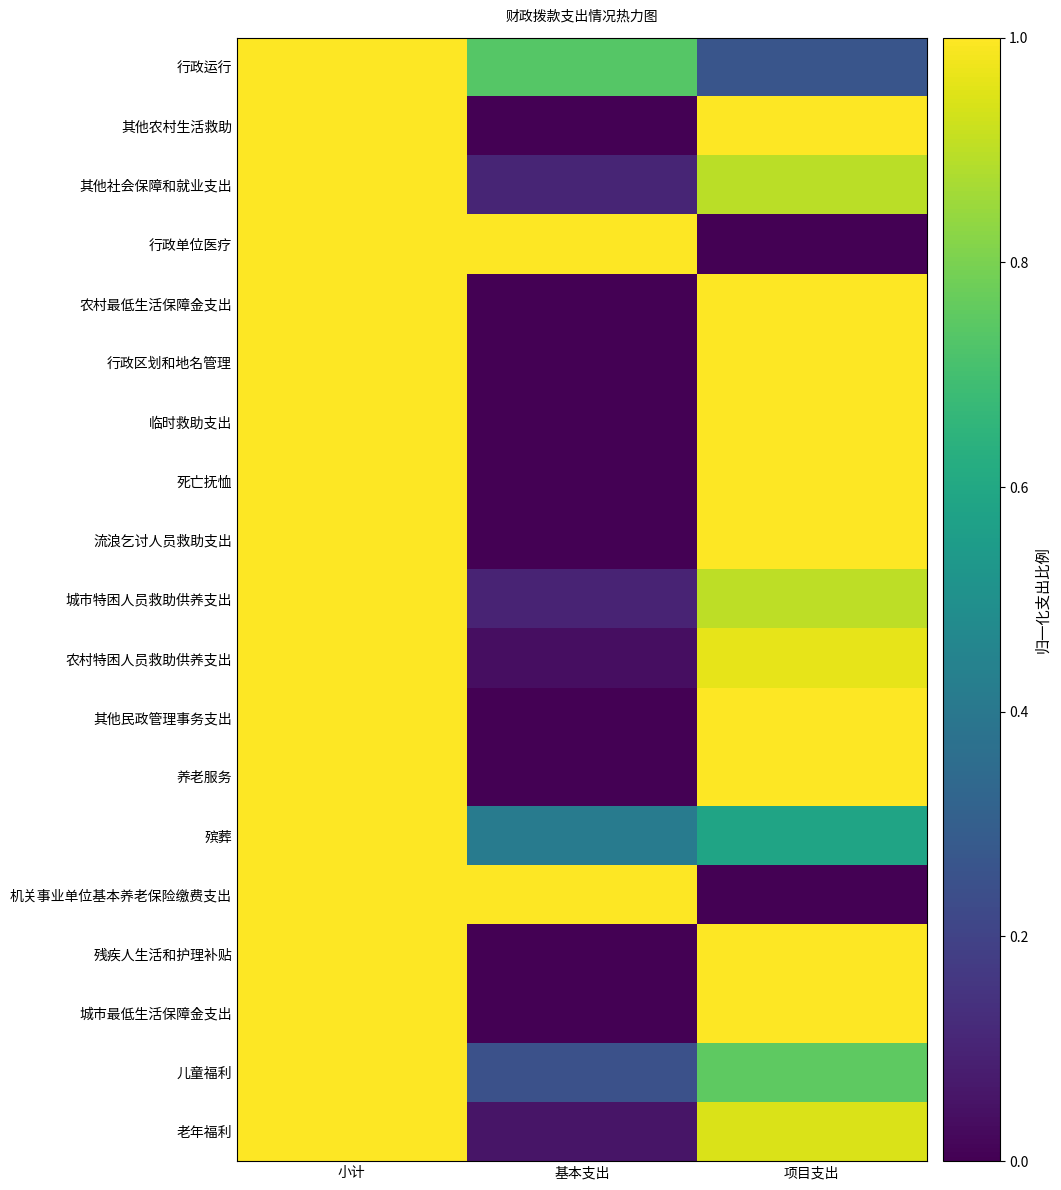

At 基本支出, list the series in order from largest to smallest.

行政单位医疗, 机关事业单位基本养老保险缴费支出, 行政运行, 殡葬, 儿童福利, 其他社会保障和就业支出, 城市特困人员救助供养支出, 老年福利, 农村特困人员救助供养支出, 其他农村生活救助, 农村最低生活保障金支出, 行政区划和地名管理, 临时救助支出, 死亡抚恤, 流浪乞讨人员救助支出, 其他民政管理事务支出, 养老服务, 残疾人生活和护理补贴, 城市最低生活保障金支出